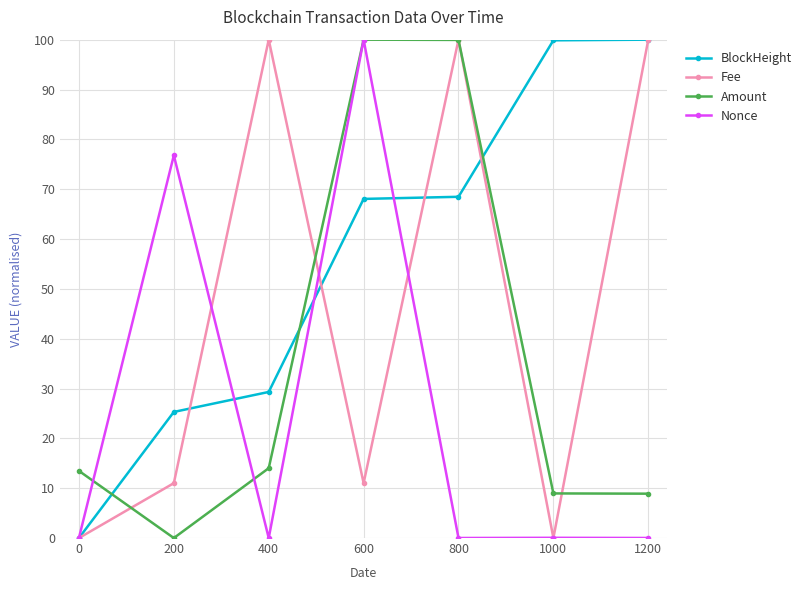

What is the greatest value displayed?

100.0